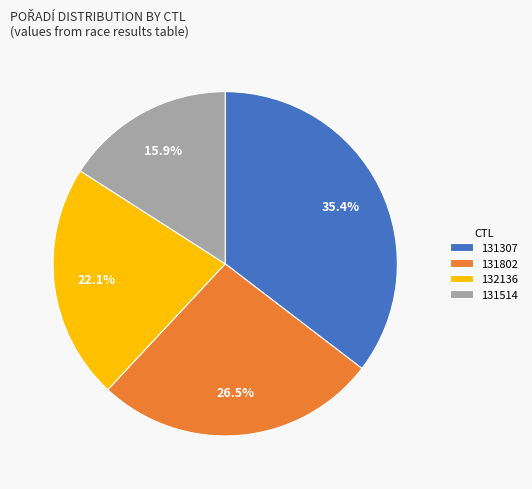

Which category has the biggest portion of the pie?

131307